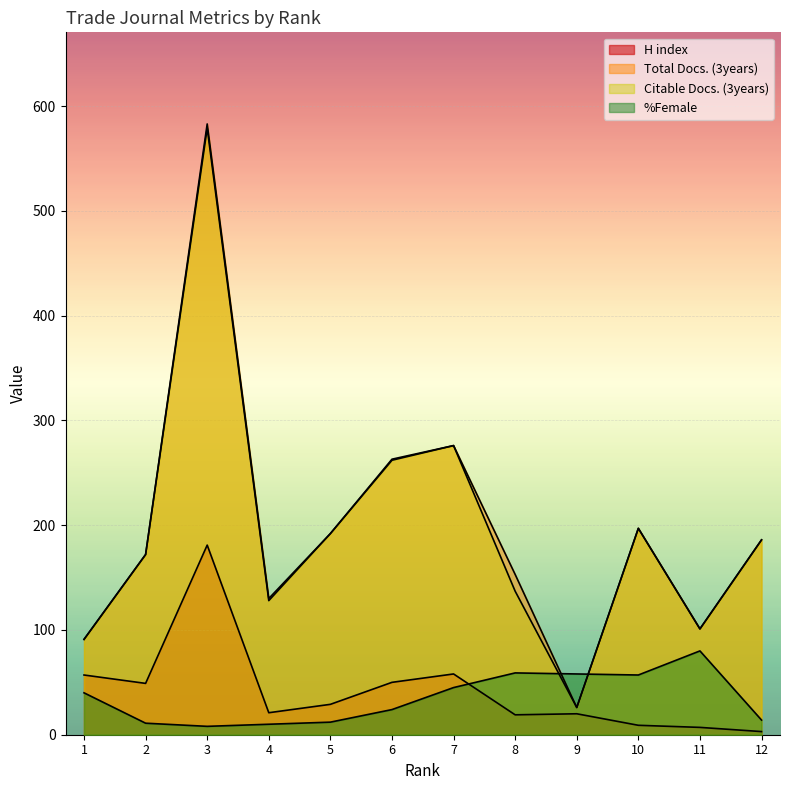

Where is the first local minimum for Total Docs. (3years)?

4